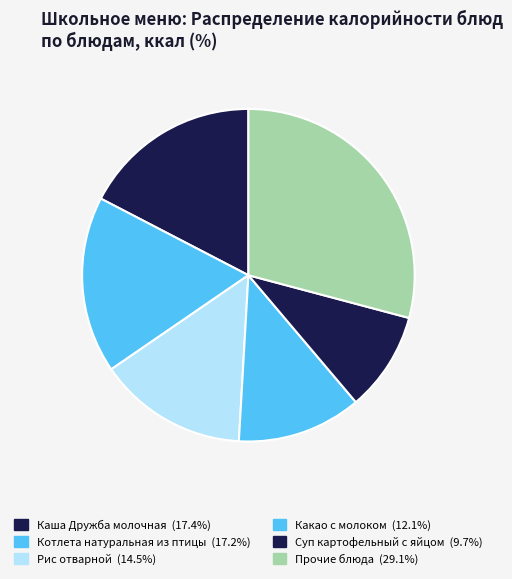

How many segments does this pie chart have?

6